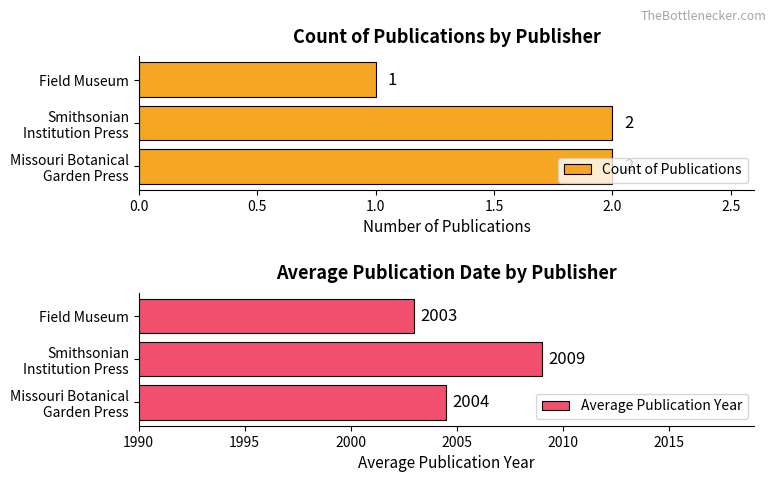

Rank the series by their average value, from highest to lowest.

Average Publication Year, Count of Publications